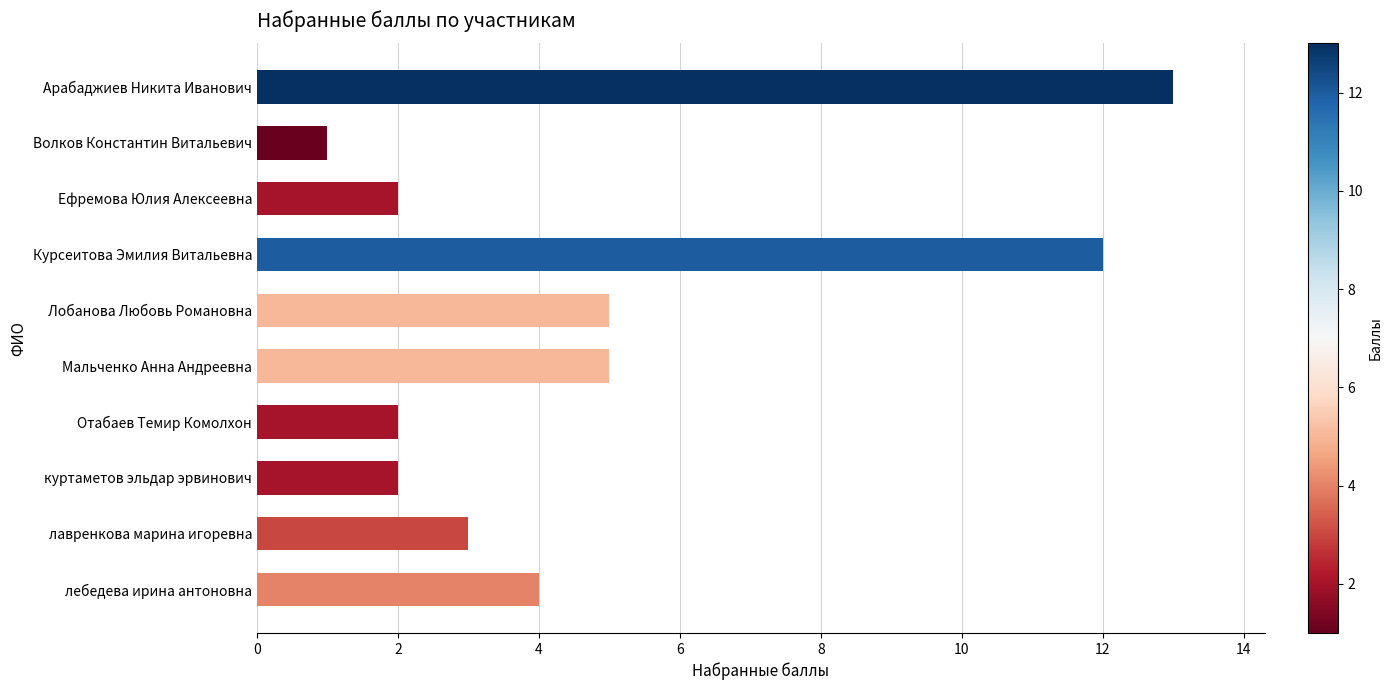

What is the difference between the maximum and second lowest values?

11